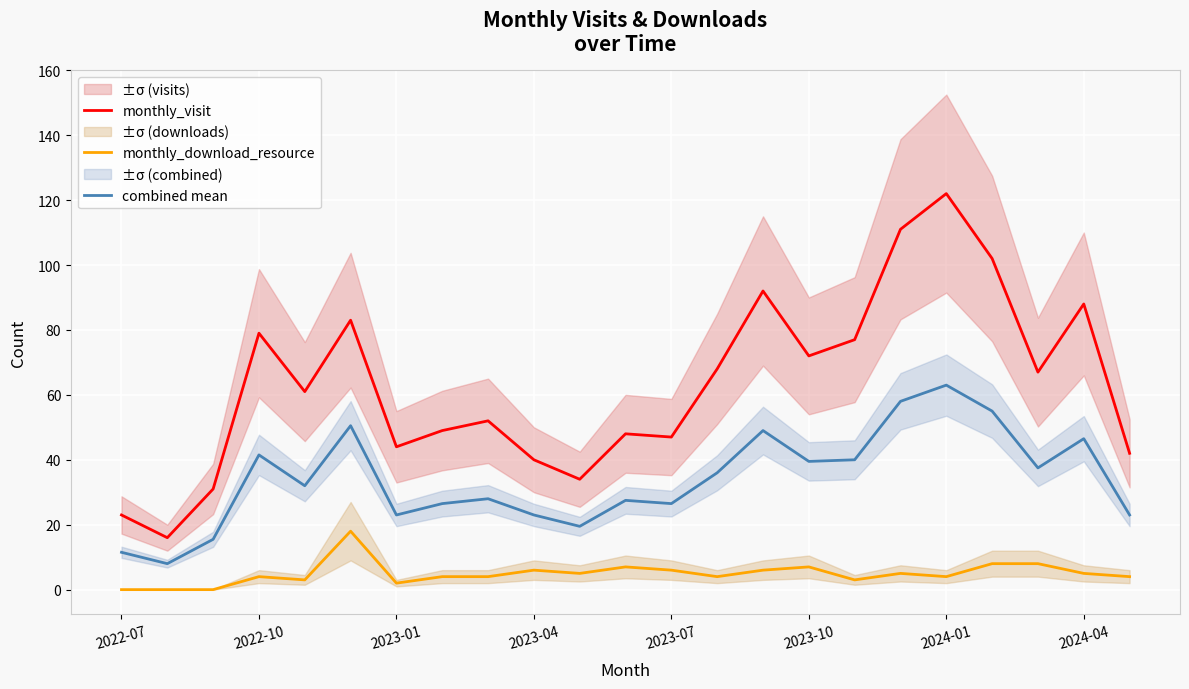

True or false: monthly_download_resource and monthly_visit intersect in this chart.

False